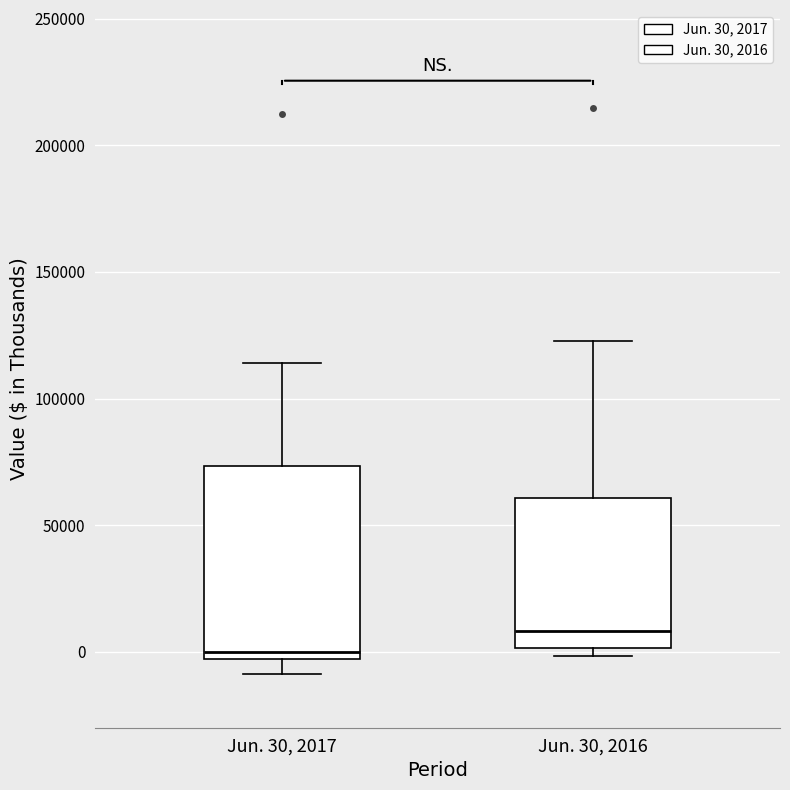

Reading left to right, transcribe this box plot: for each box, give where its median line is, the range the box spans, and where its two whiskers end, as read against the y-axis. The values are not printed on the chart, so give them approximately, as read against the axis.

Jun. 30, 2017: median 0, box -5000 to 75000, whiskers -10000 to 115000
Jun. 30, 2016: median 10000, box 0 to 60000, whiskers 0 (just below the box's lower edge) to 125000